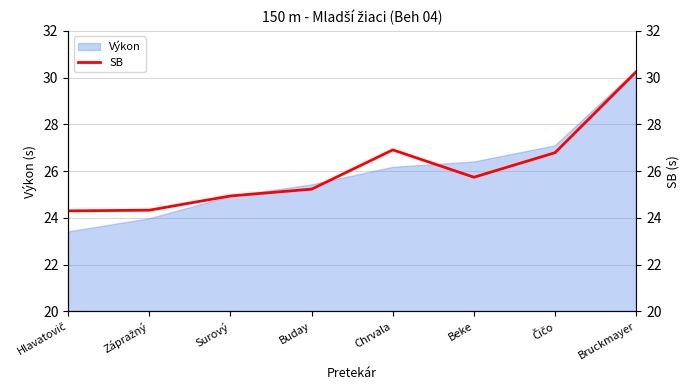

True or false: the data has more than 0 interior local peaks.

True